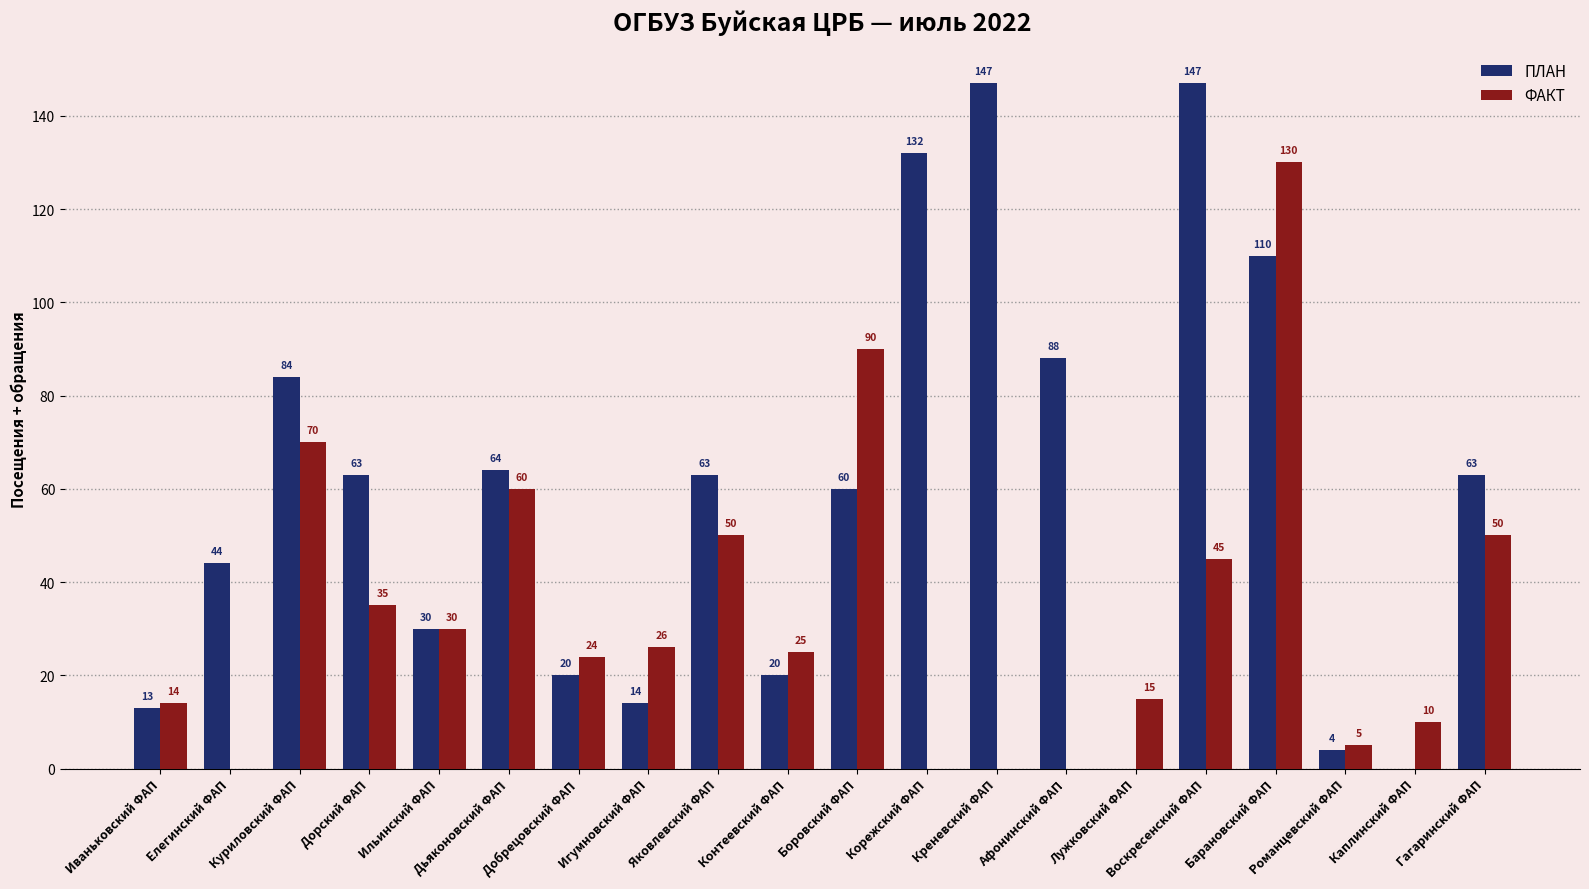

Which category has the highest value in the ФАКТ series?

Барановский ФАП